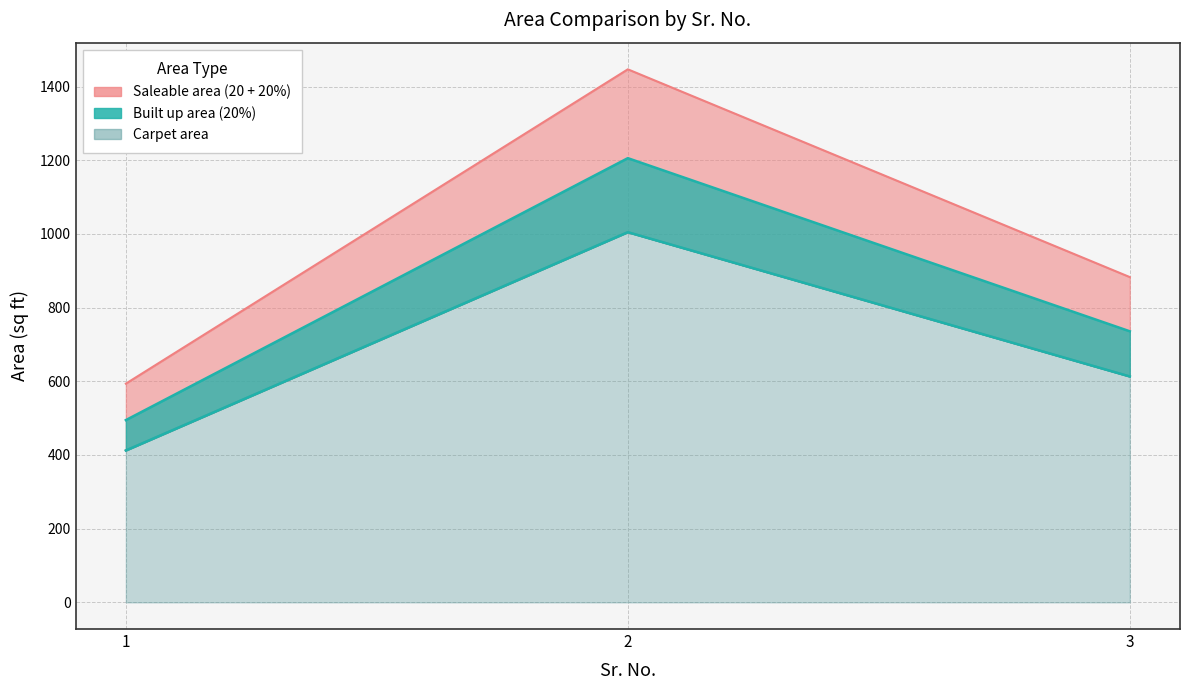

What is the greatest value displayed?

1446.8